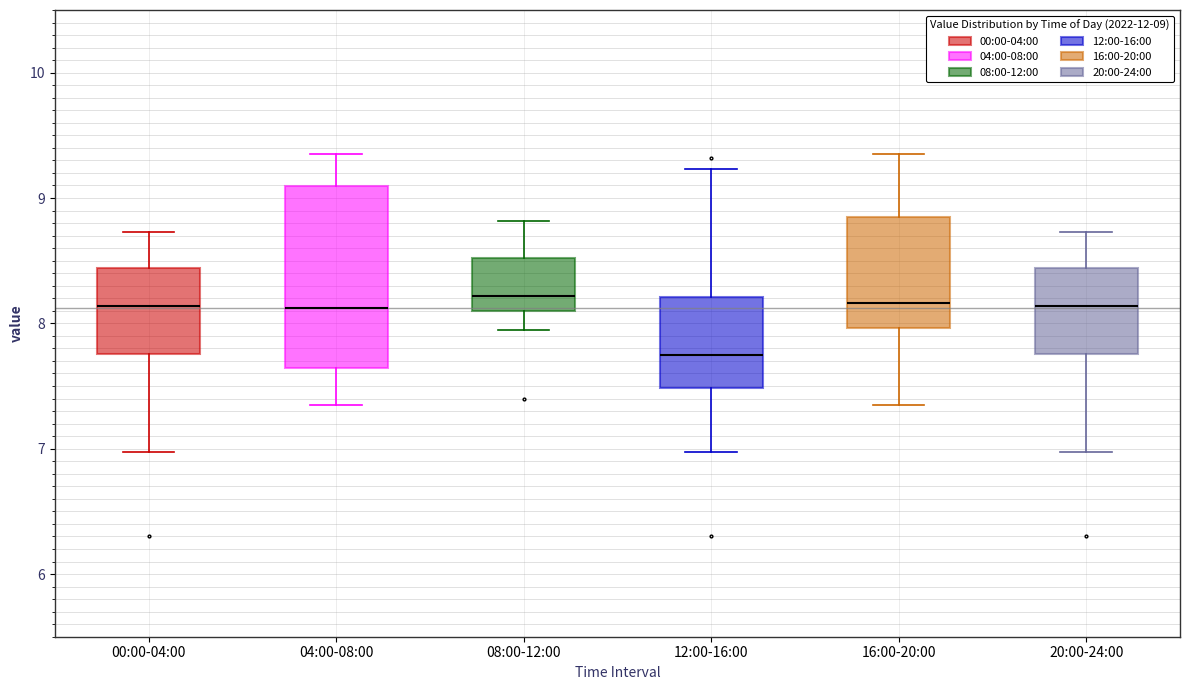

Which box has the lowest median line?

12:00-16:00